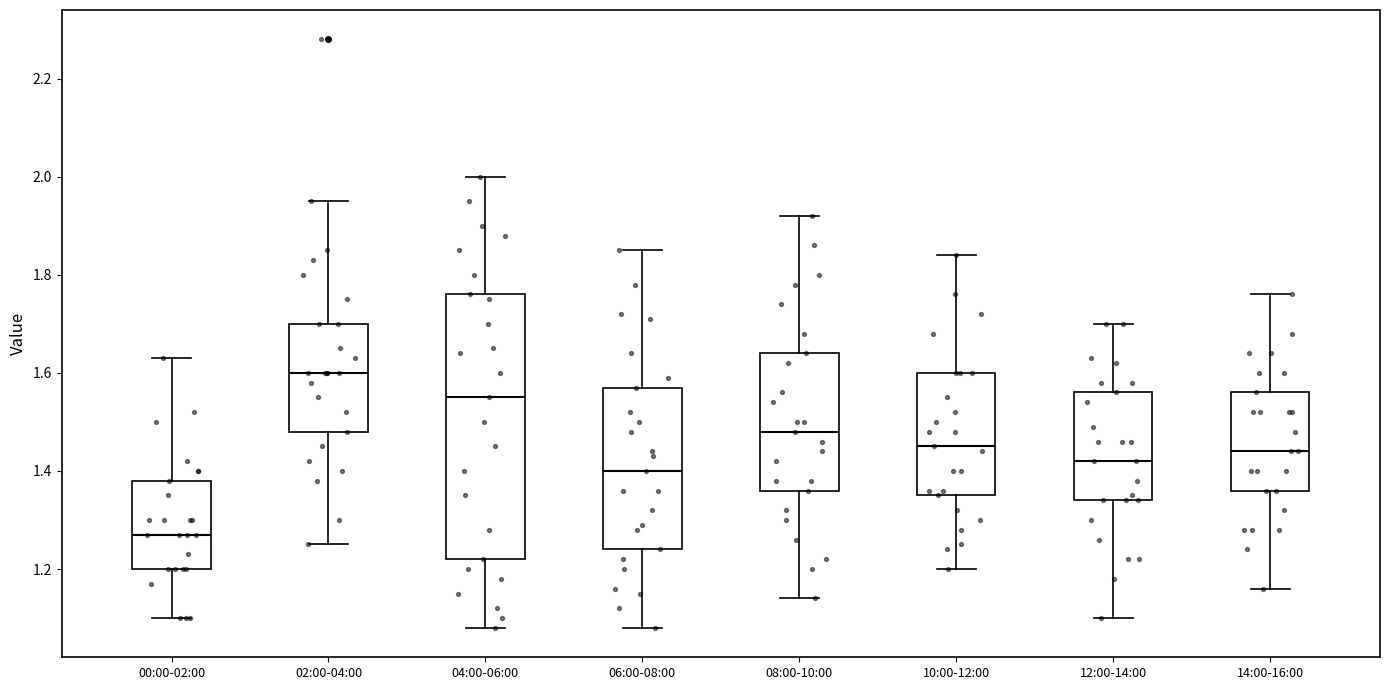

Comparing the boxes themselves (not the whiskers), which one is the tallest?

04:00-06:00